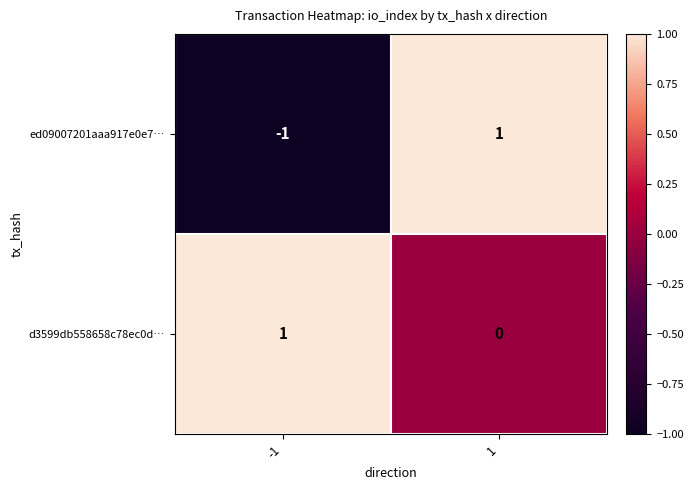

Reading left to right, what are all the values shown in this chart?

ed09007201aaa917e0e7…: -1=-1	1=1
d3599db558658c78ec0d…: -1=1	1=0